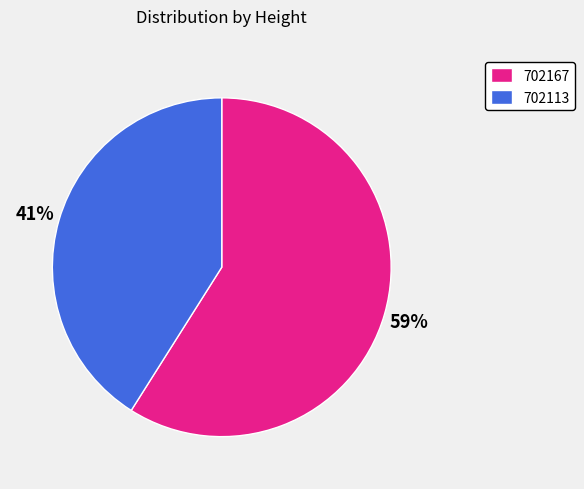

To the nearest percent, what is the combined percentage of 702167 and 702113?

100%